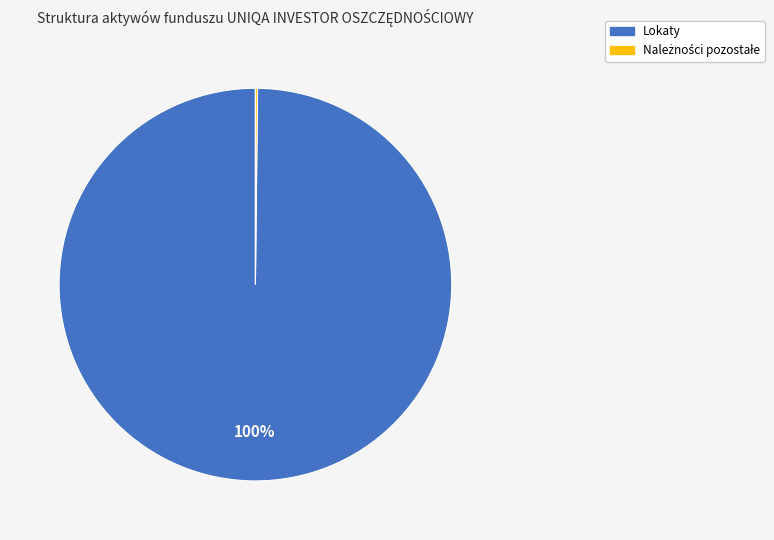

What is the majority slice?

Lokaty